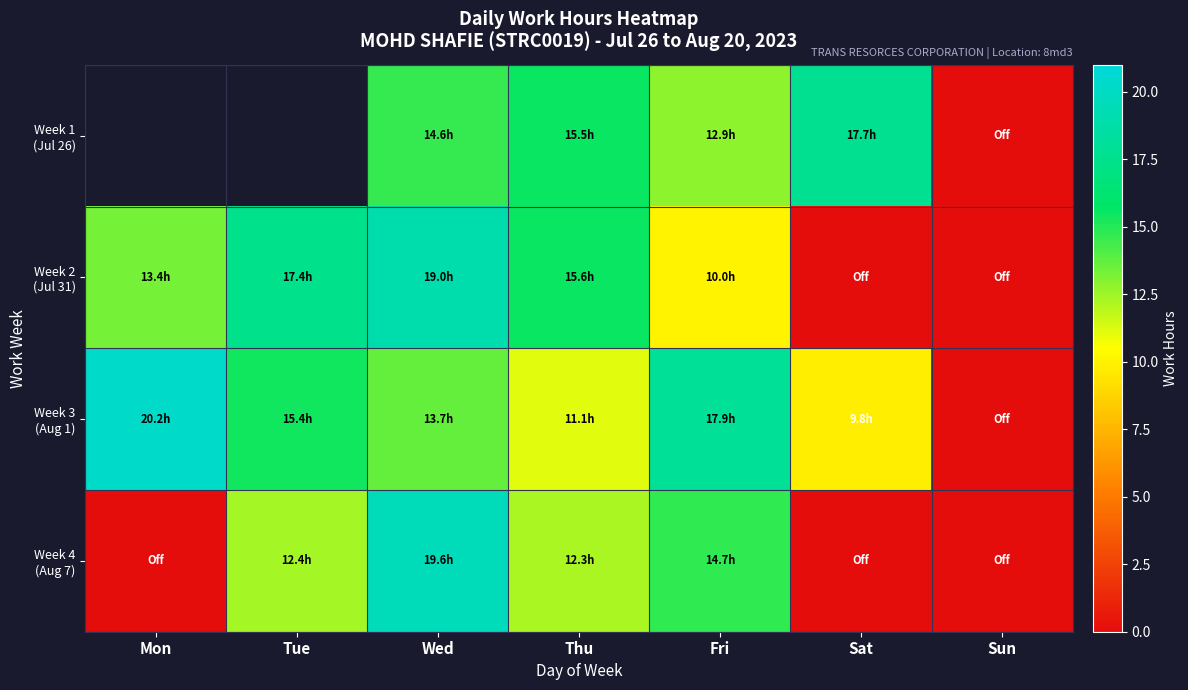

Rank the series by their average value, from lowest to highest.

Week 4 (Aug 7), Week 1 (Jul 26), Week 2 (Jul 31), Week 3 (Aug 1)